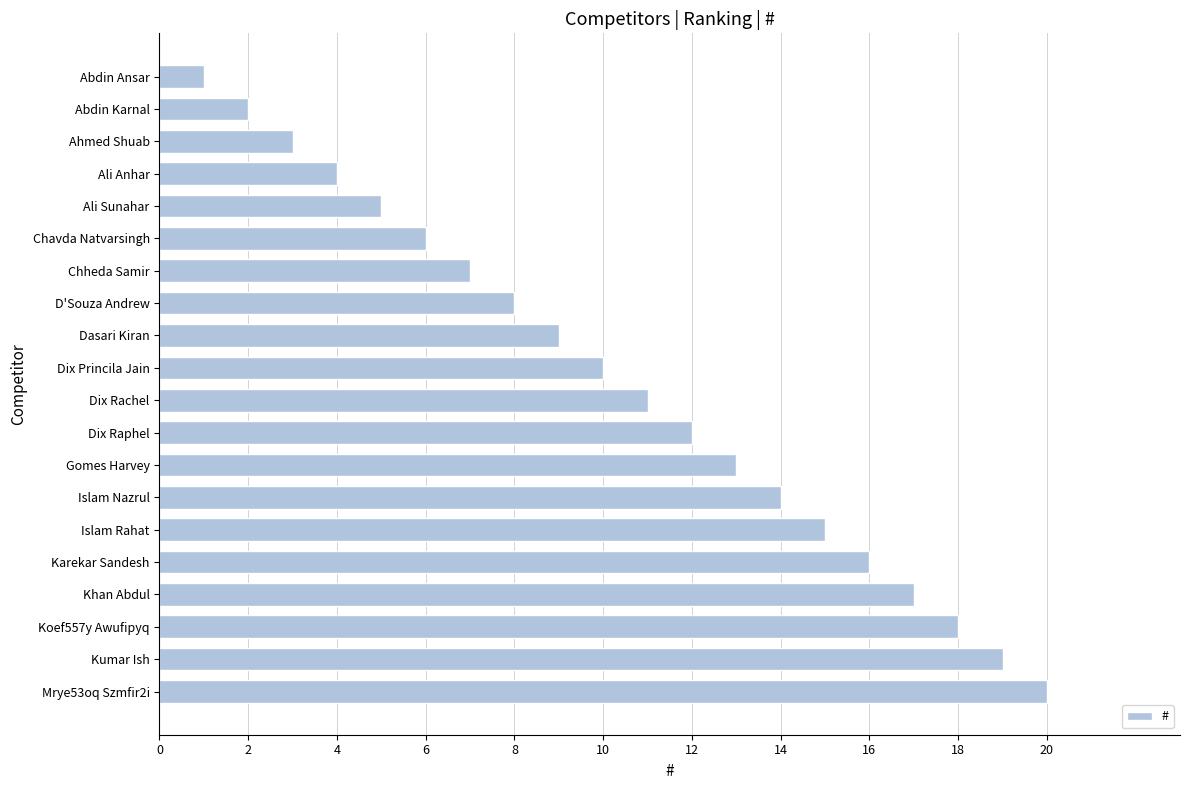

List the labels in order of value, smallest first.

Abdin Ansar, Abdin Karnal, Ahmed Shuab, Ali Anhar, Ali Sunahar, Chavda Natvarsingh, Chheda Samir, D'Souza Andrew, Dasari Kiran, Dix Princila Jain, Dix Rachel, Dix Raphel, Gomes Harvey, Islam Nazrul, Islam Rahat, Karekar Sandesh, Khan Abdul, Koef557y Awufipyq, Kumar Ish, Mrye53oq Szmfir2i